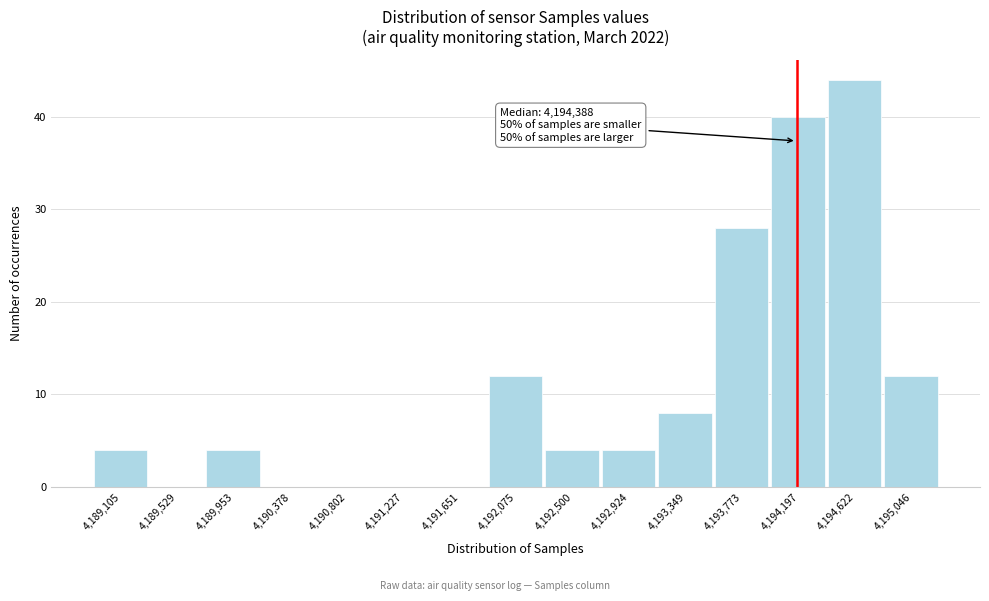

Reading left to right, transcribe all the data shown in this chart.

4,189,105=4	4,189,529=0	4,189,953=4	4,190,378=0	4,190,802=0	4,191,227=0	4,191,651=0	4,192,075=12	4,192,500=4	4,192,924=4	4,193,349=8	4,193,773=28	4,194,197=40	4,194,622=44	4,195,046=12